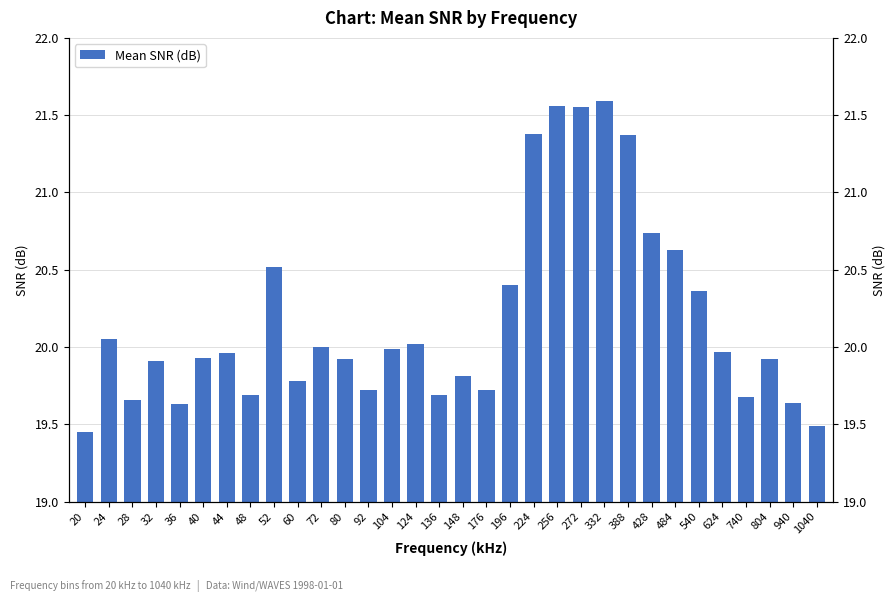

Reading right to left, transcribe all the data shown in this chart.

19.5	19.6	19.9	19.7	20.0	20.4	20.6	20.7	21.4	21.6	21.6	21.6	21.4	20.4	19.7	19.8	19.7	20.0	20.0	19.7	19.9	20.0	19.8	20.5	19.7	20.0	19.9	19.6	19.9	19.7	20.1	19.4